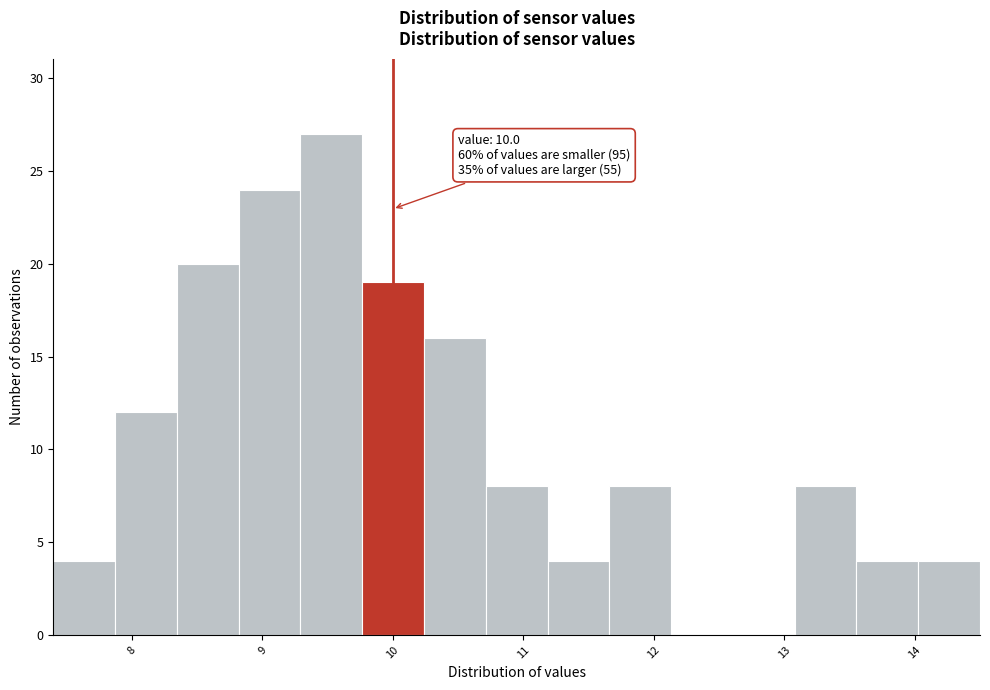

Which range on the x-axis has the tallest bar?

9.3 to 9.8